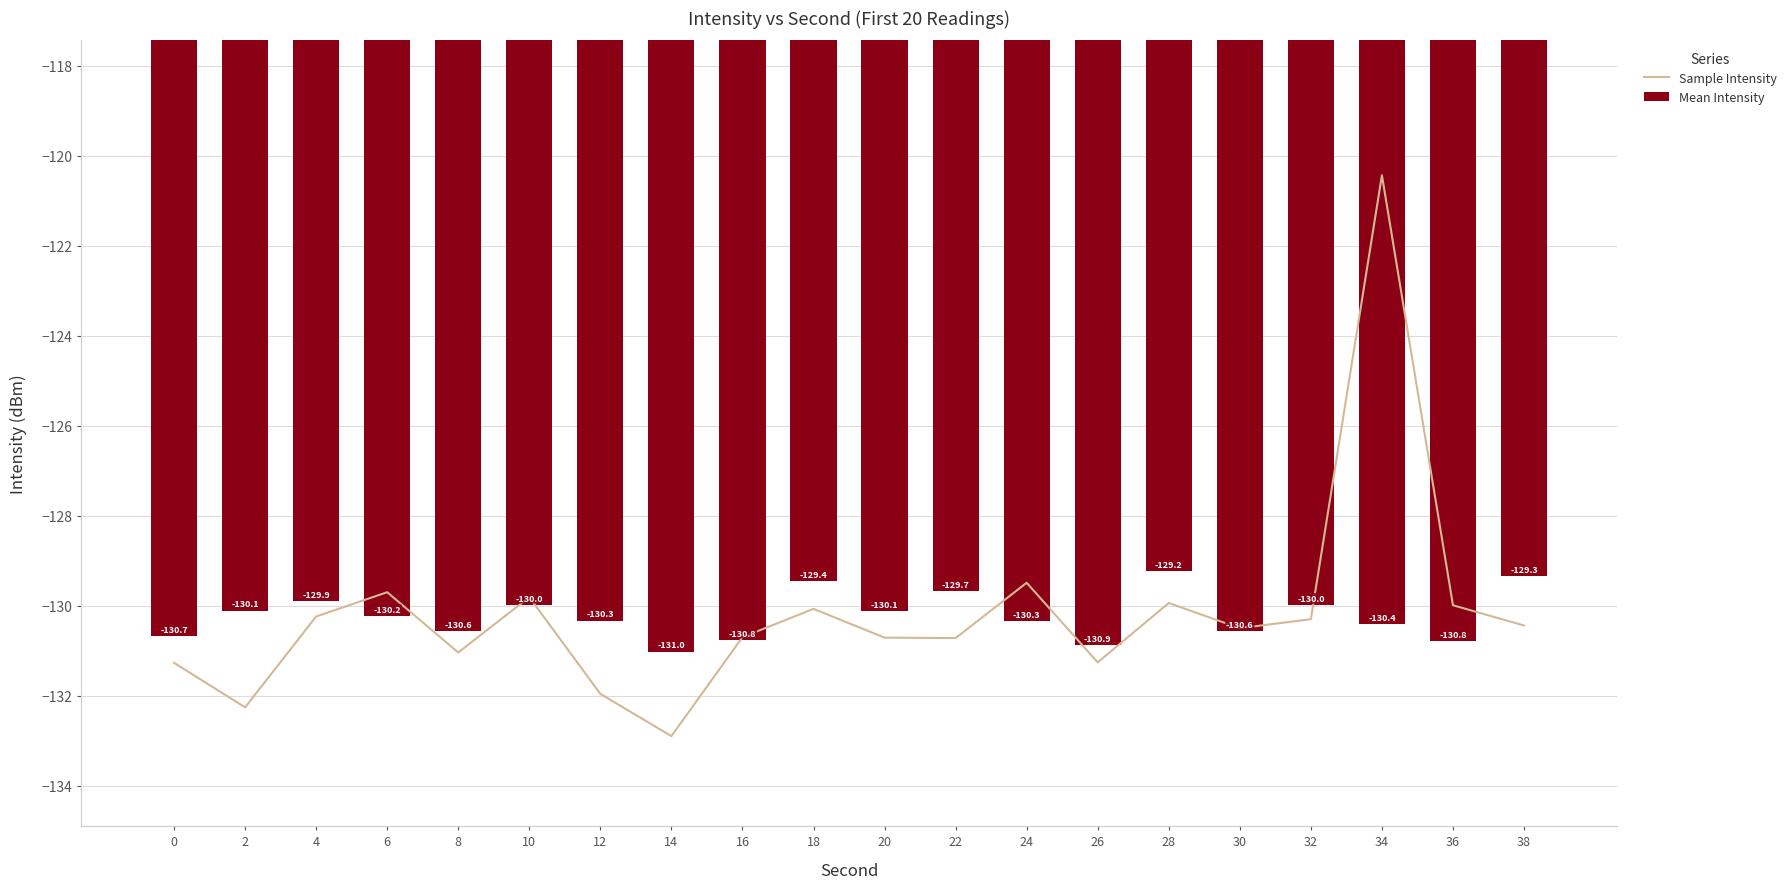

Which has a higher value, 26 or 16?

16